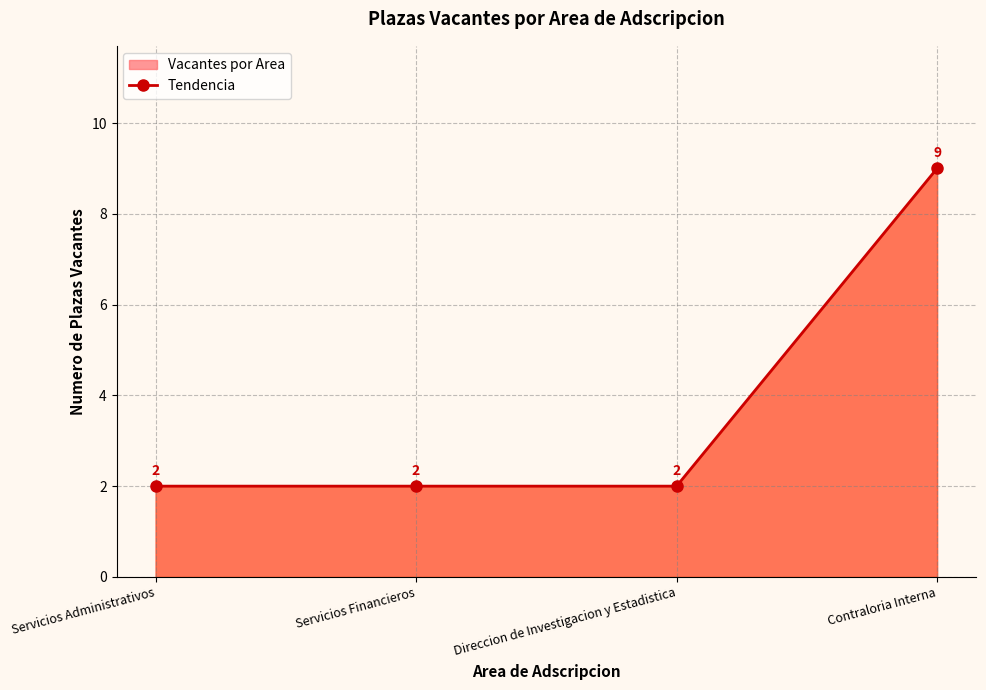

True or false: there are more than 1 points higher than both neighbors.

False